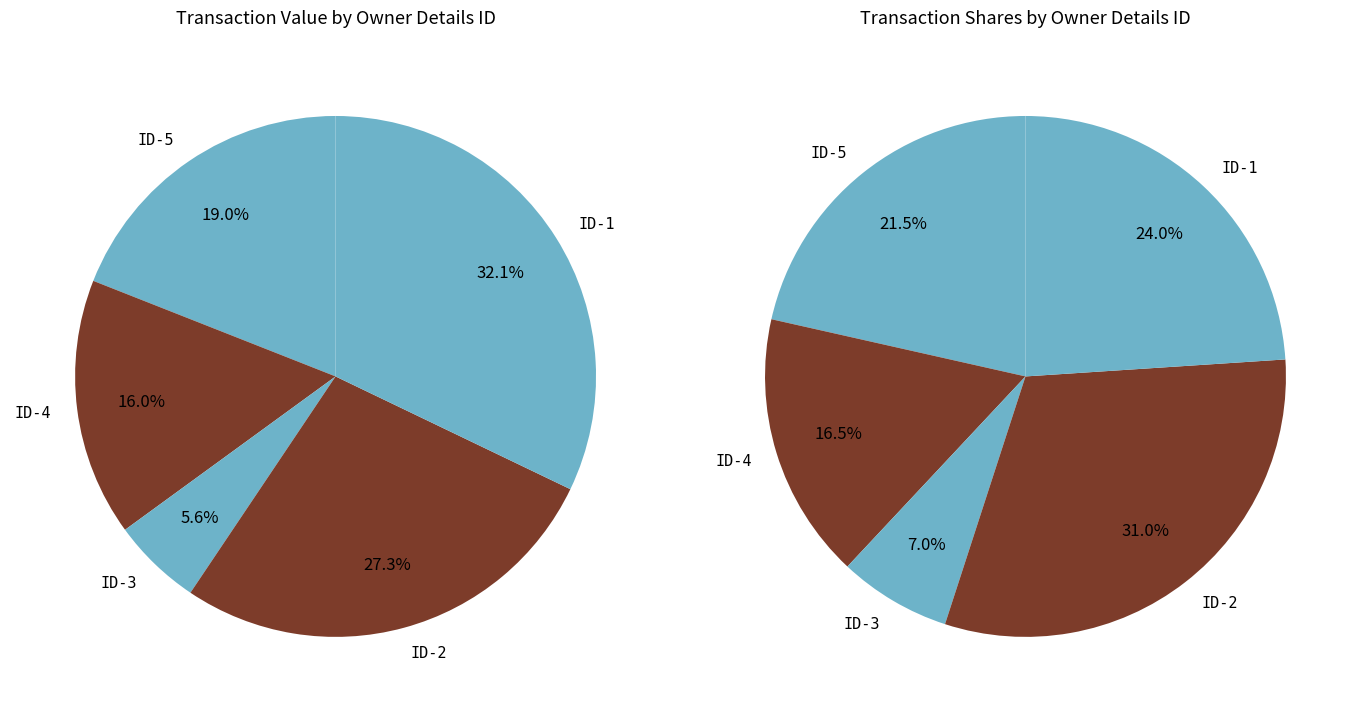

Does 1 account for over 50% of the chart?

No